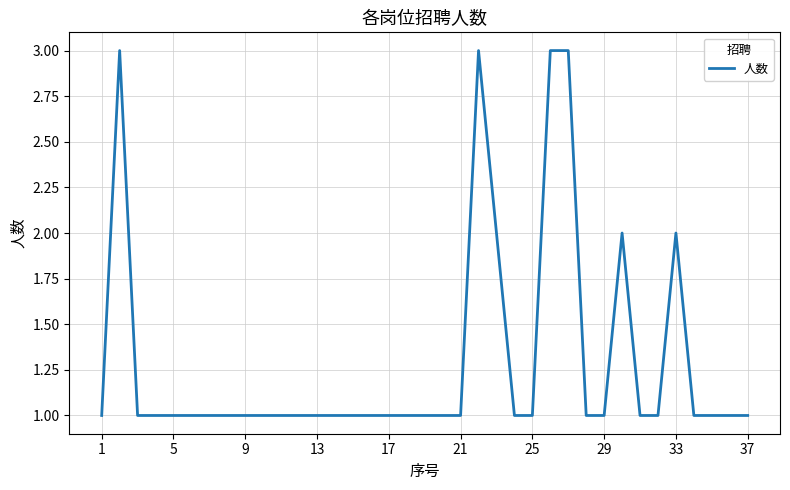

What is the maximum value shown in the chart?

3